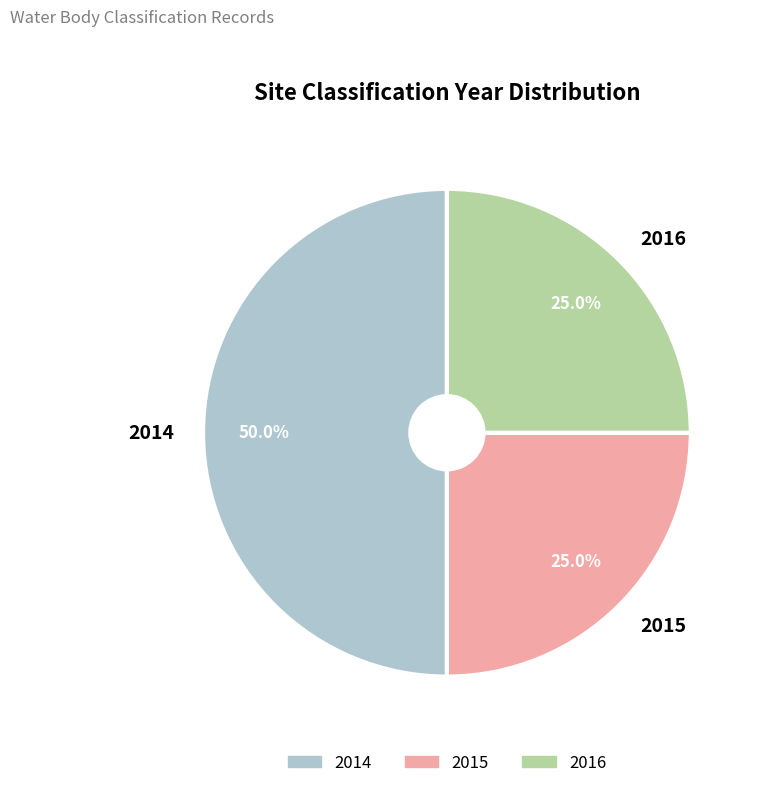

Count the number of slices in the pie.

3